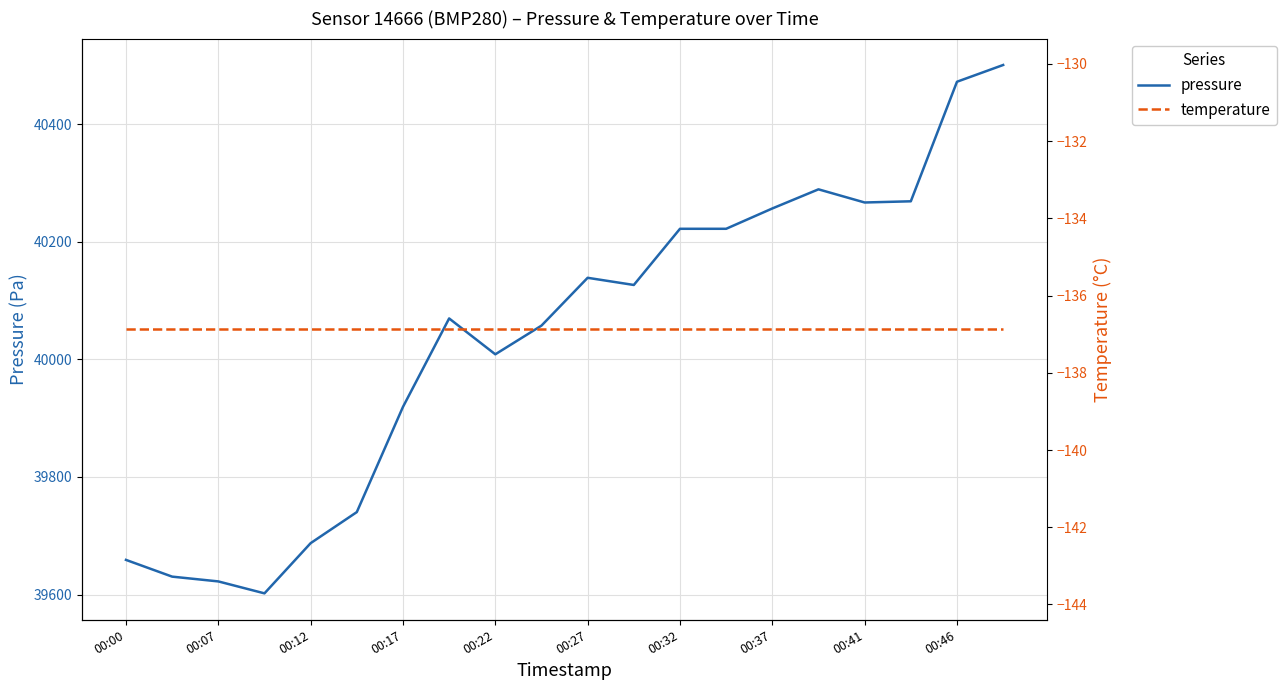

Is it true that pressure equals 40138.6 at 00:27?

True